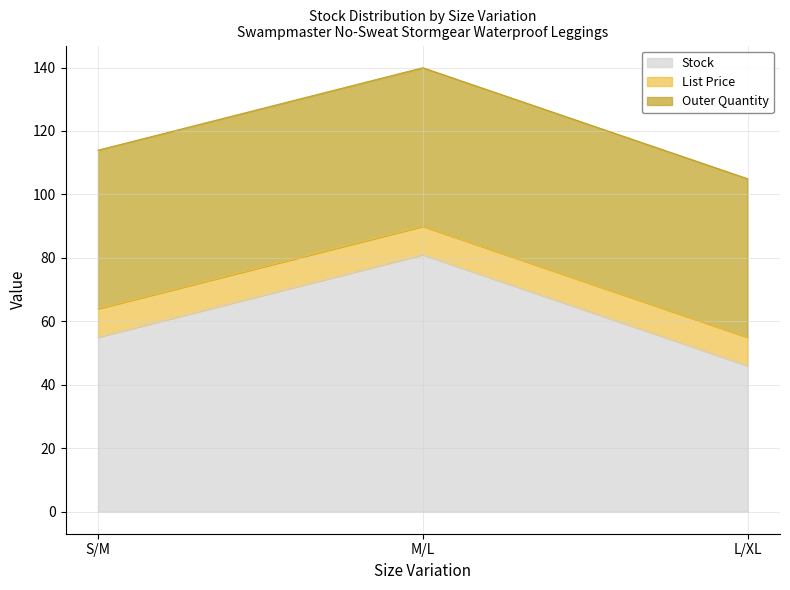

Reading left to right, transcribe all the data shown in this chart.

Stock: S/M=55.0	M/L=81.0	L/XL=46.0
List Price: S/M=8.9	M/L=8.9	L/XL=8.9
Outer Quantity: S/M=50.0	M/L=50.0	L/XL=50.0